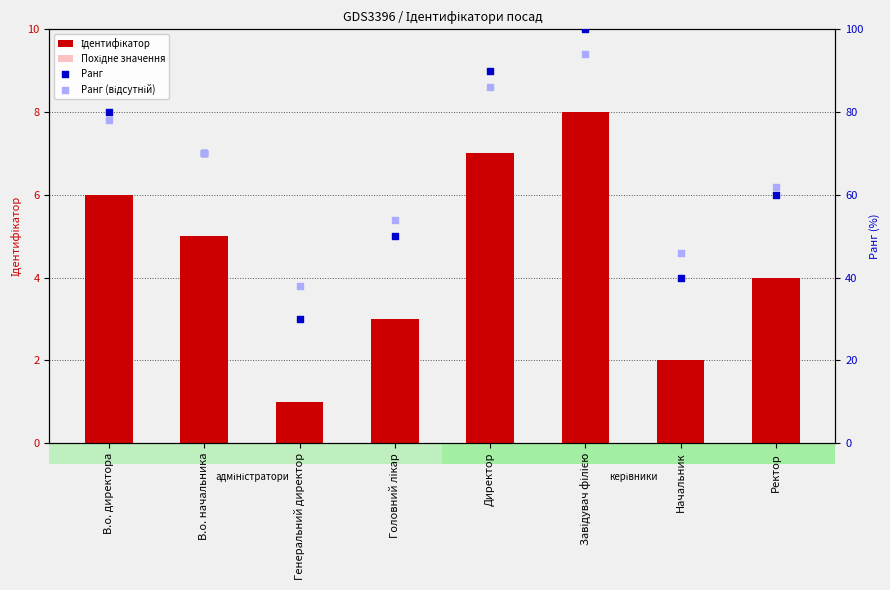

Which series reaches the maximum Y coordinate?

Ранг